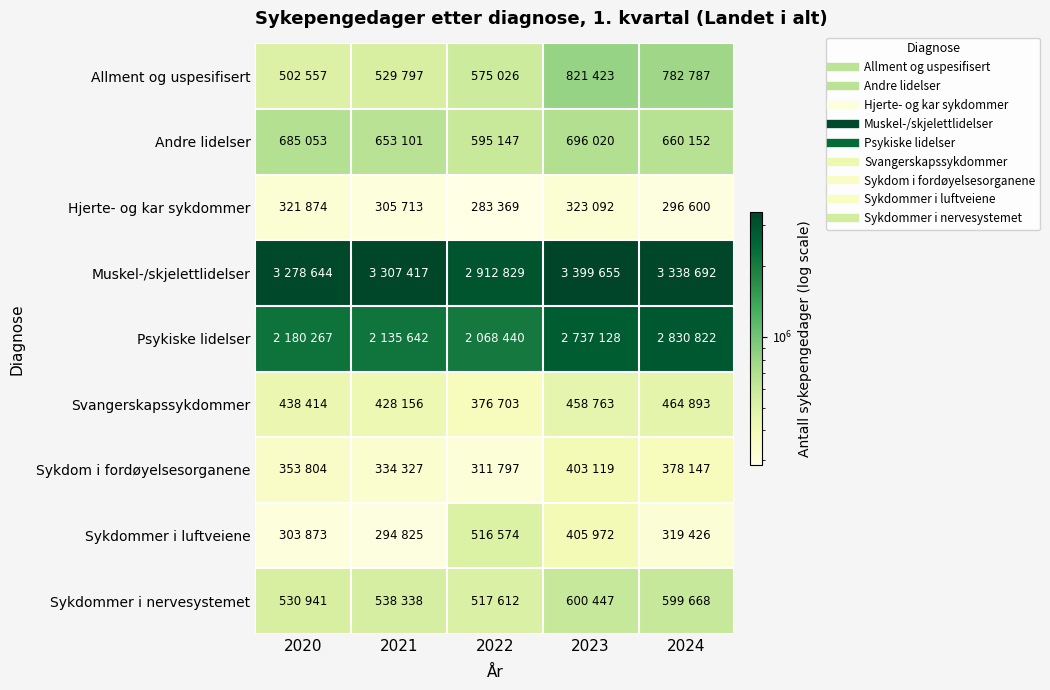

Between 2023 and 2024, which series saw the biggest shift?

Psykiske lidelser